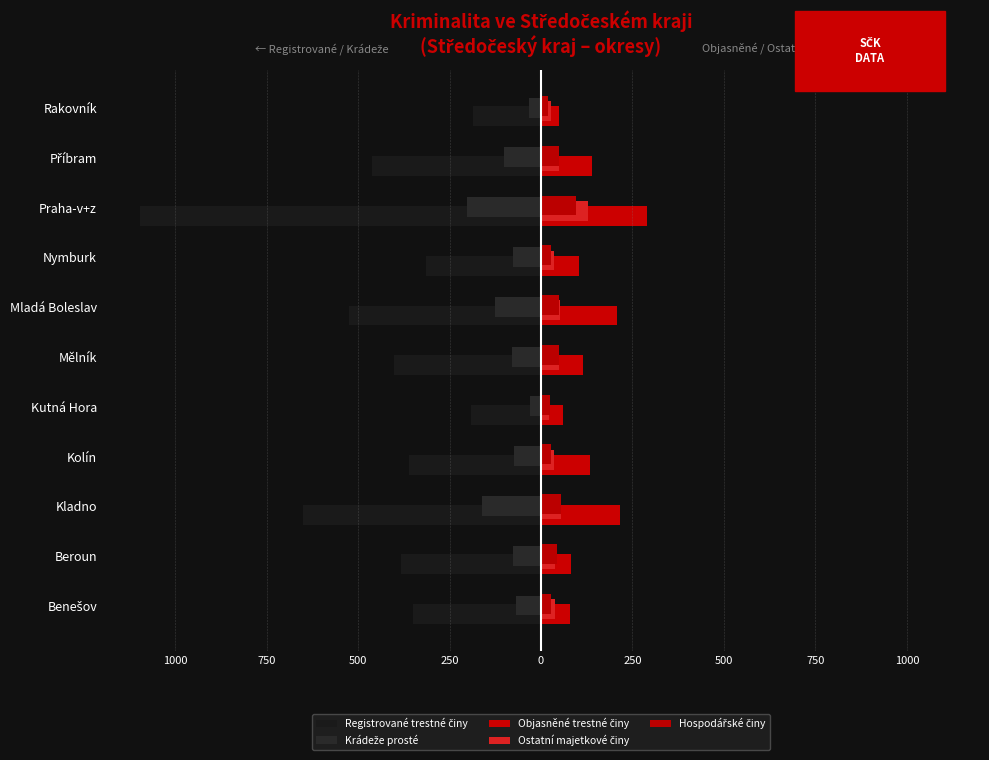

How many values in the Registrované trestné činy series exceed -383?

5